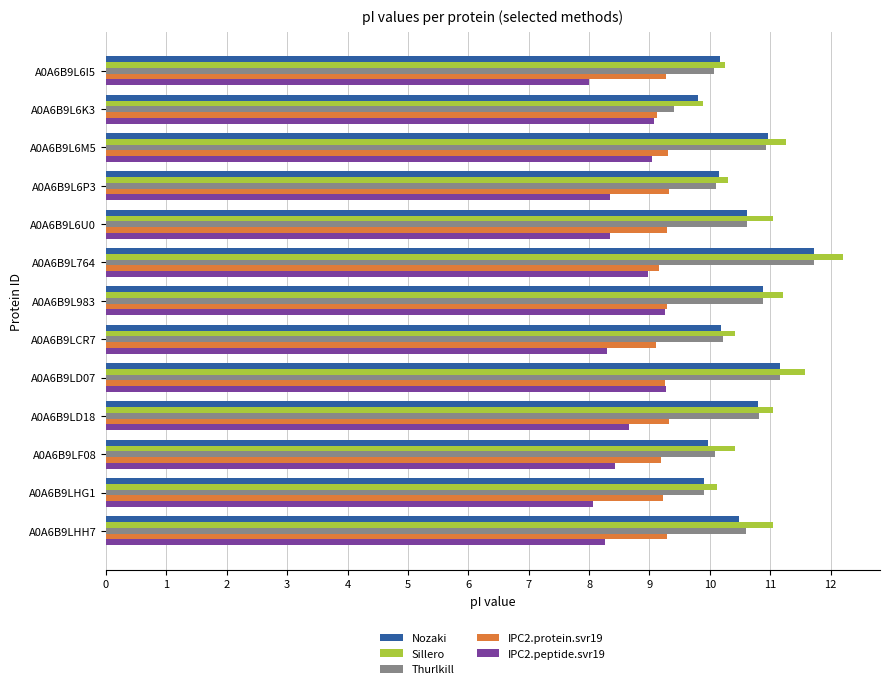

What is the minimum value for IPC2.peptide.svr19?

8.0